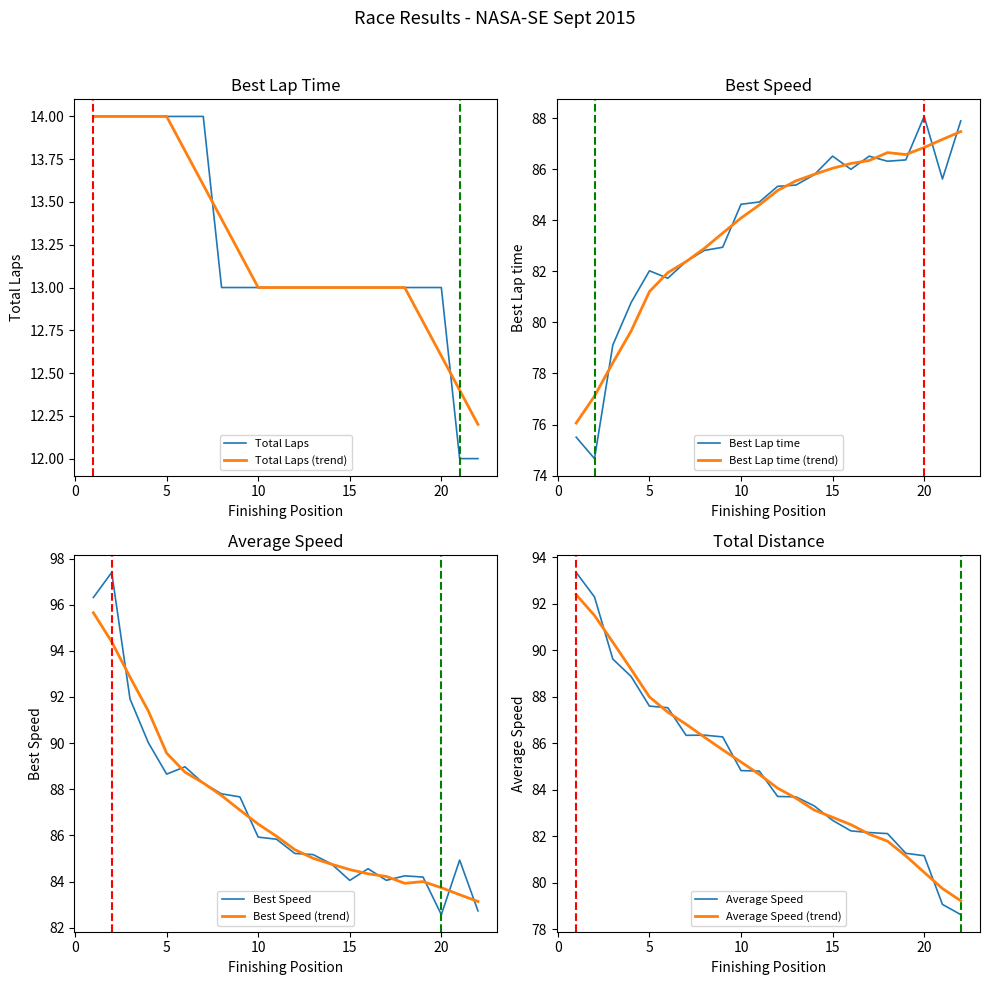

What is the value of the Best Speed point at the 11th from the left?

85.8